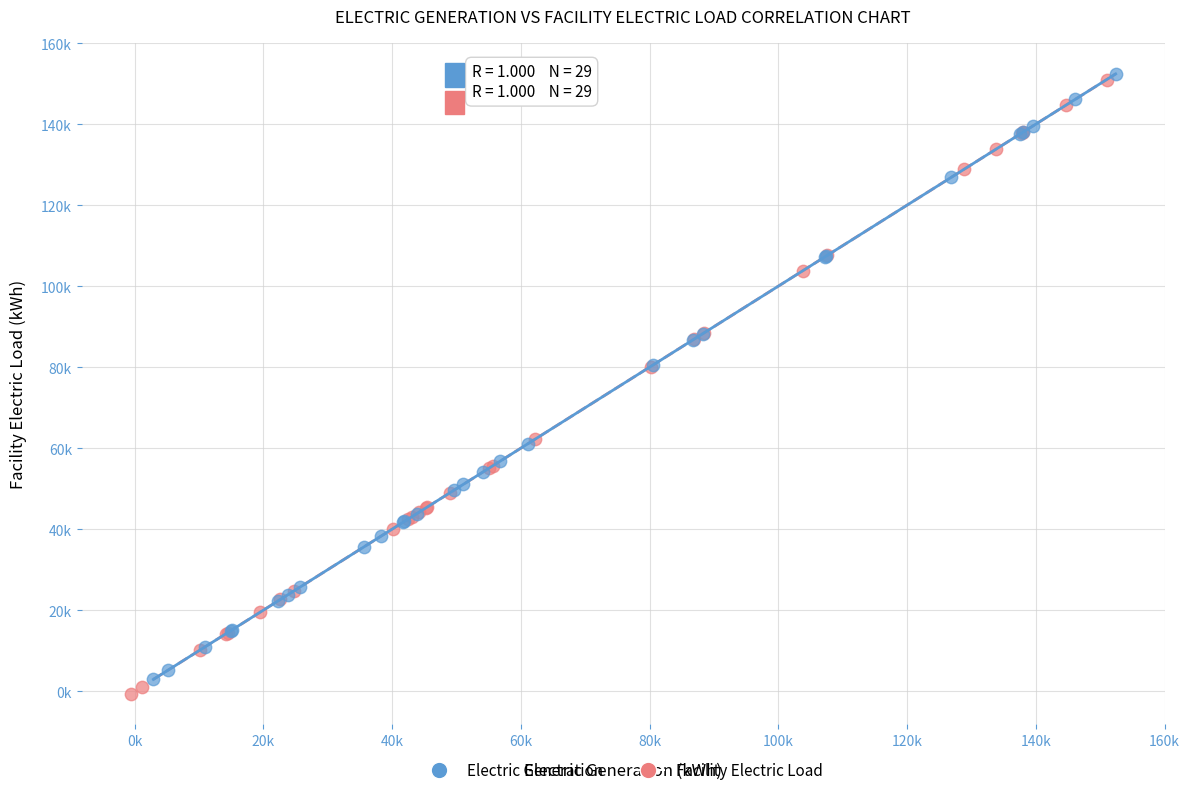

Which series contains the lowest Y value?

Facility Electric Load